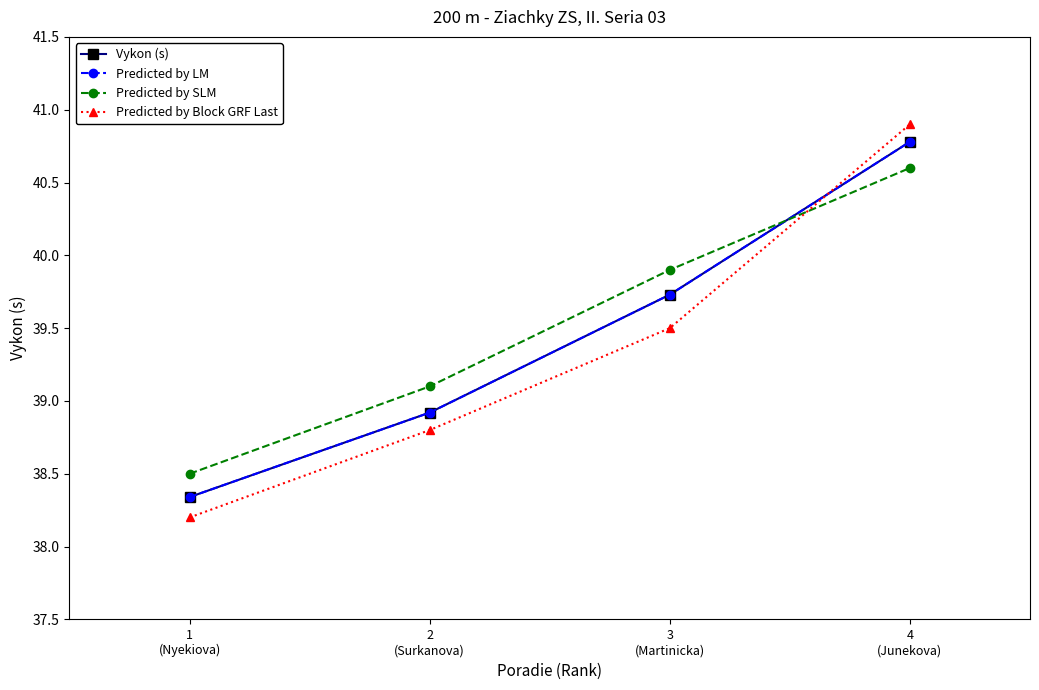

Reading right to left, extract all data points from this chart.

Vykon (s): 4
(Junekova)=40.8	3
(Martinicka)=39.7	2
(Surkanova)=38.9	1
(Nyekiova)=38.3
Predicted by LM: 4
(Junekova)=40.8	3
(Martinicka)=39.7	2
(Surkanova)=38.9	1
(Nyekiova)=38.3
Predicted by SLM: 4
(Junekova)=40.6	3
(Martinicka)=39.9	2
(Surkanova)=39.1	1
(Nyekiova)=38.5
Predicted by Block GRF Last: 4
(Junekova)=40.9	3
(Martinicka)=39.5	2
(Surkanova)=38.8	1
(Nyekiova)=38.2